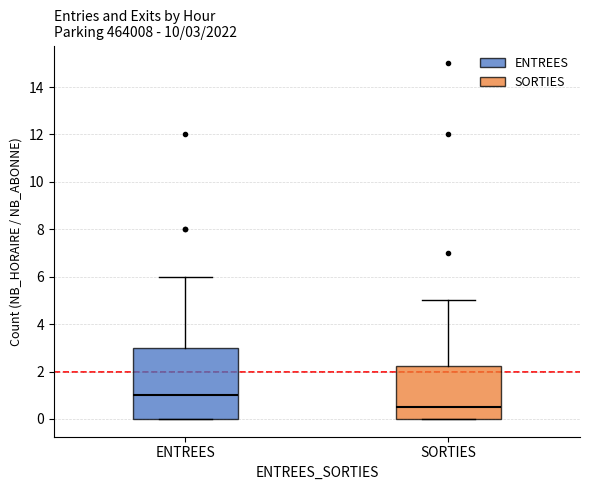

Which box's median line is the highest?

ENTREES